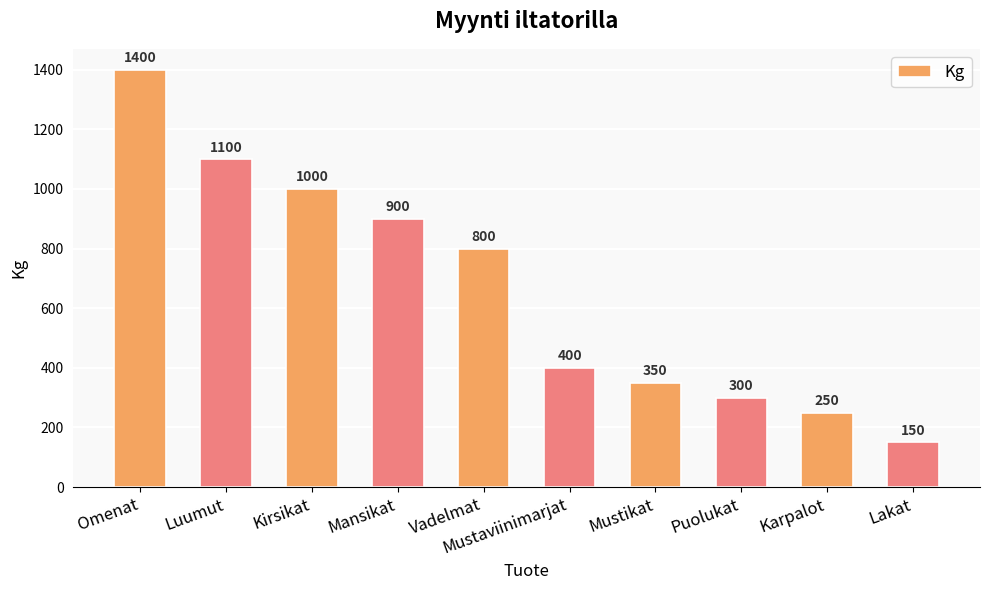

Rank the categories by value from highest to lowest.

Omenat, Luumut, Kirsikat, Mansikat, Vadelmat, Mustaviinimarjat, Mustikat, Puolukat, Karpalot, Lakat